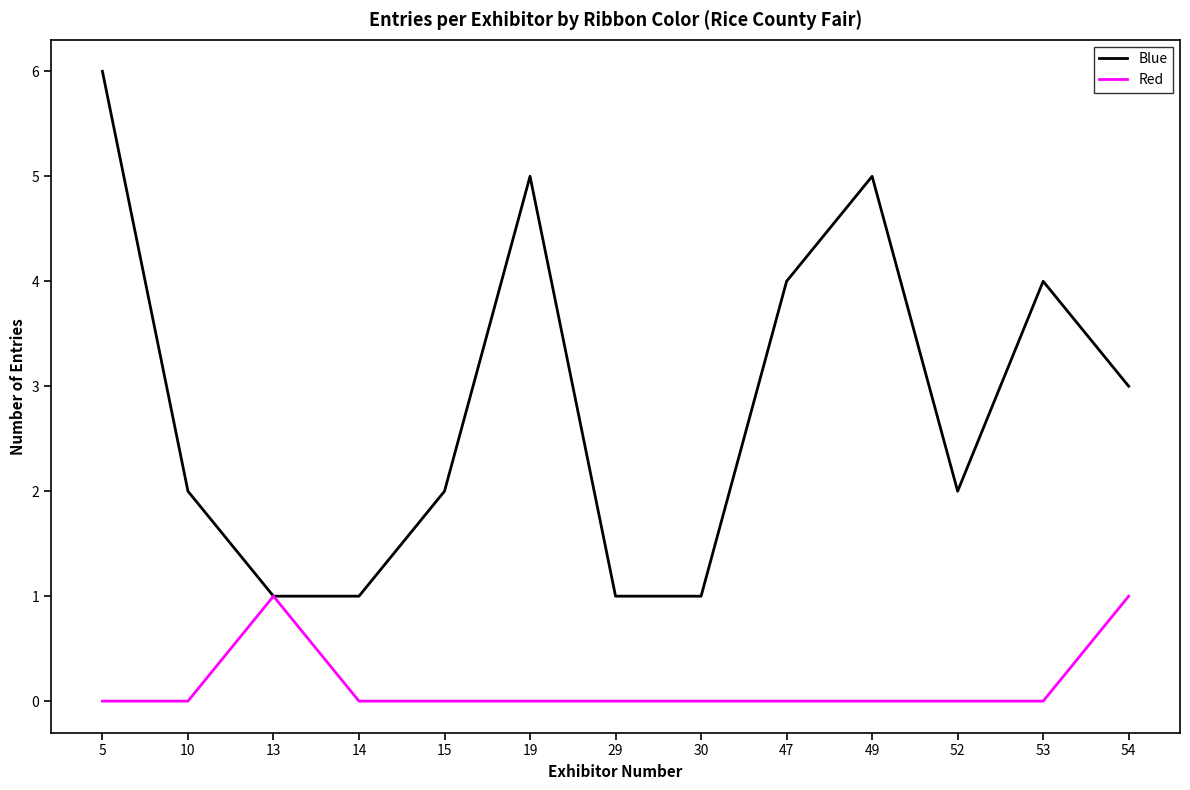

At which category is the sum across all series the highest?

5